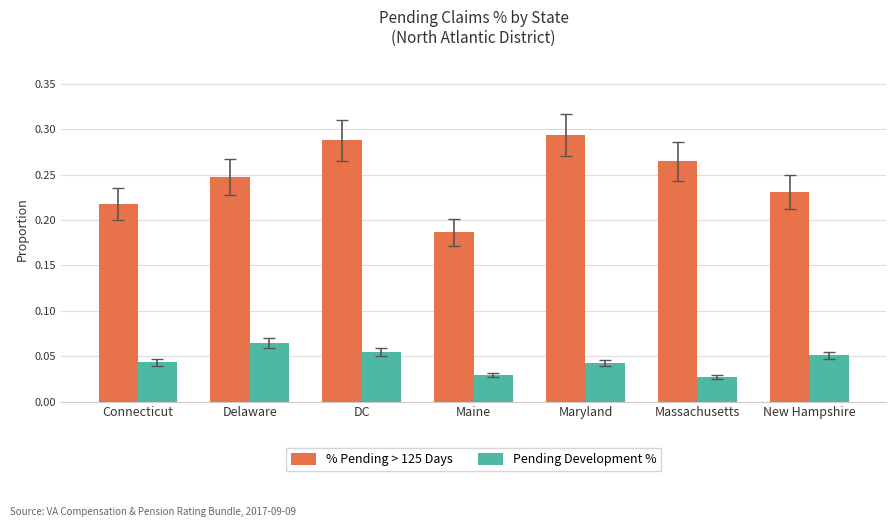

Count the % Pending > 125 Days values in the range 0 to 1.

7